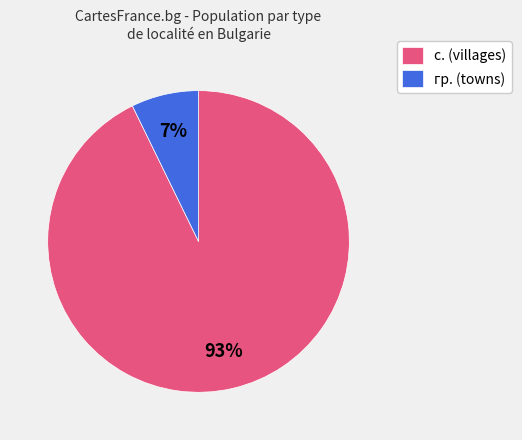

How many slices are in this pie chart?

2